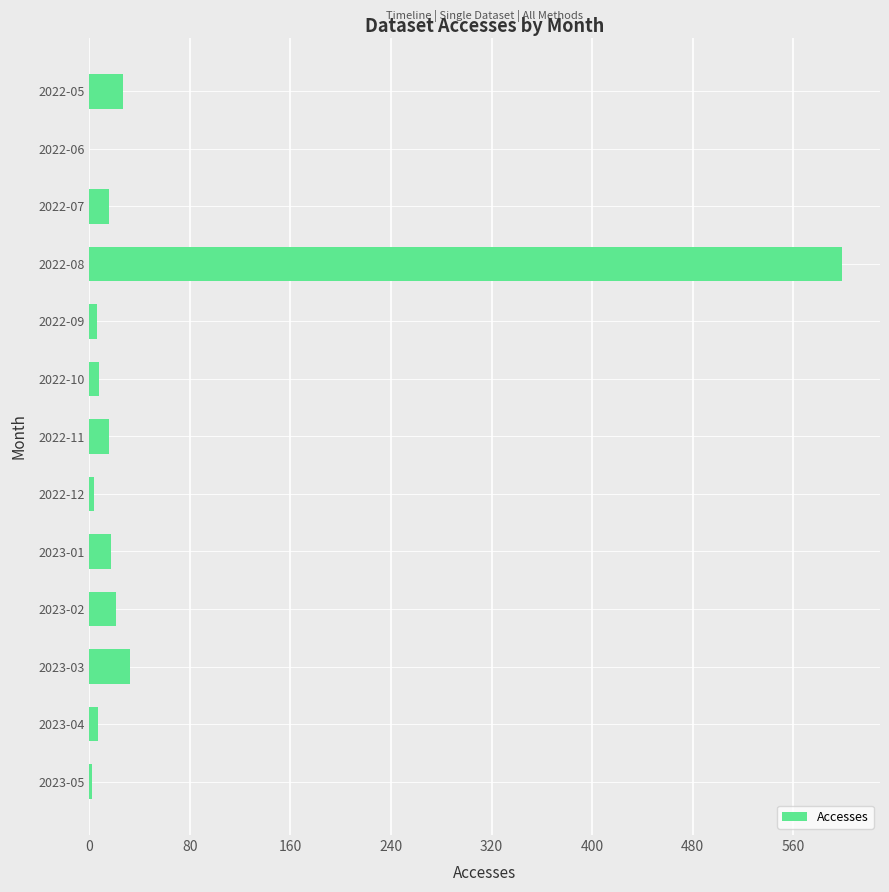

What is the ratio of the value at 2022-07 to the value at 2022-05?

0.6